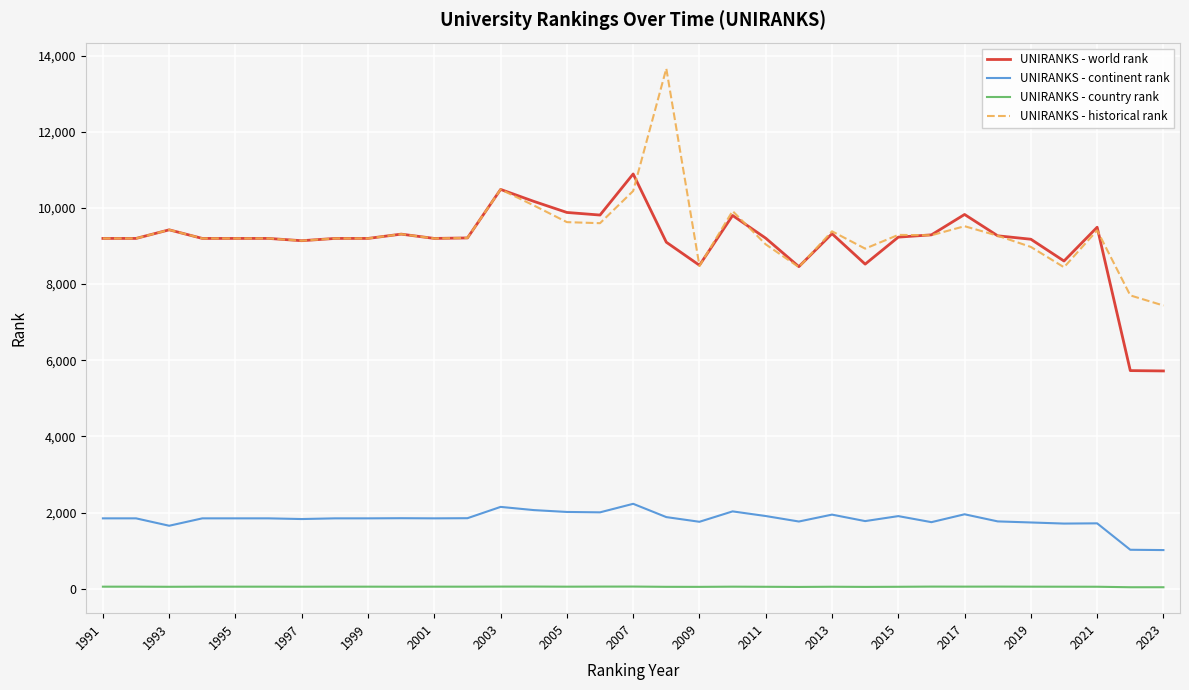

What is the maximum value for UNIRANKS - historical rank?

13659